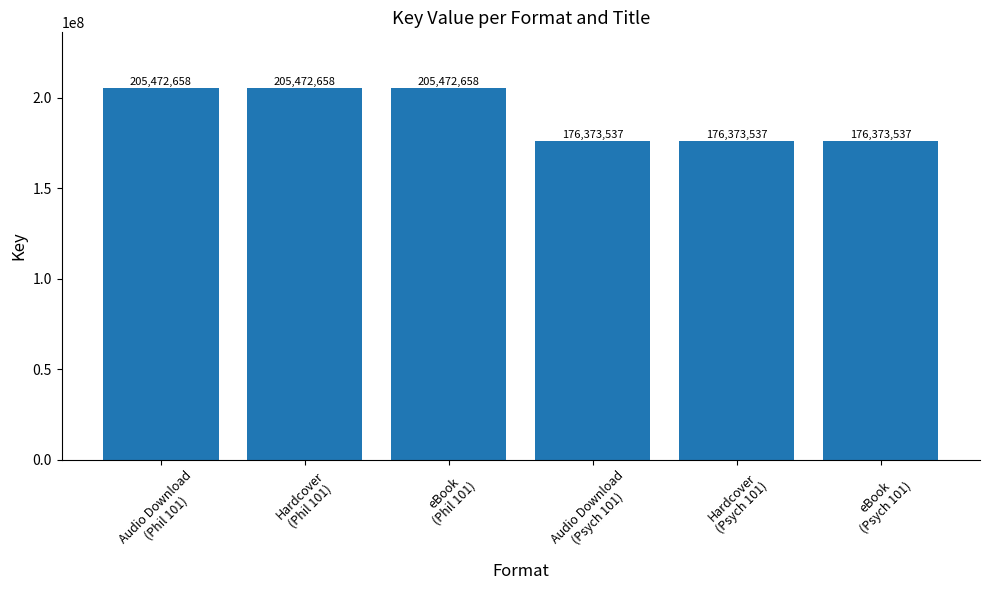

What is the value of the 3rd bar from the left?

205472658